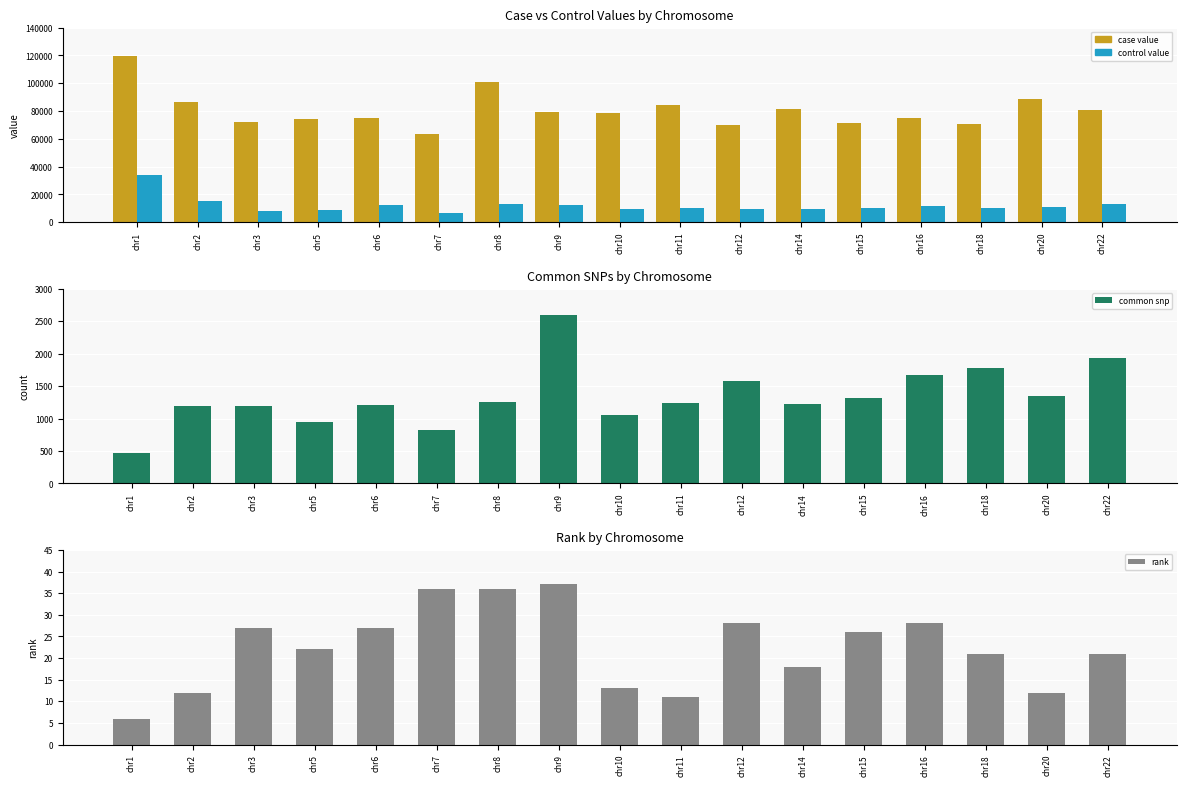

Reading left to right, what are all the values shown in this chart?

case value: 119969.3	86663.8	71853.2	74345.9	74921.5	63282.1	101075.6	79264.0	78364.9	84127.5	69888.9	81787.5	71726.8	74971.9	70563.0	88838.8	80435.1
control value: 34293.1	15282.1	8284.1	8712.0	12362.7	6678.6	13218.2	12609.0	9533.8	10342.0	9443.5	9897.7	10001.3	11800.9	10308.0	11170.7	12967.2
common snp: 470.0	1196.0	1195.0	951.0	1204.0	831.0	1261.0	2598.0	1048.0	1245.0	1584.0	1221.0	1310.0	1675.0	1782.0	1350.0	1934.0
rank: 6.0	12.0	27.0	22.0	27.0	36.0	36.0	37.0	13.0	11.0	28.0	18.0	26.0	28.0	21.0	12.0	21.0